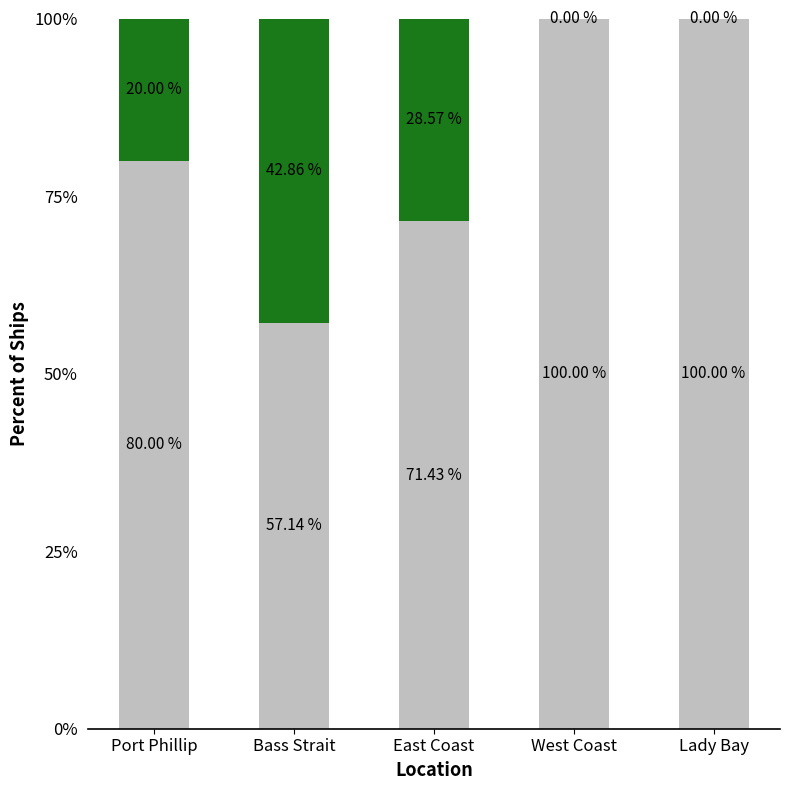

What is the total value across all series at West Coast?

100.0